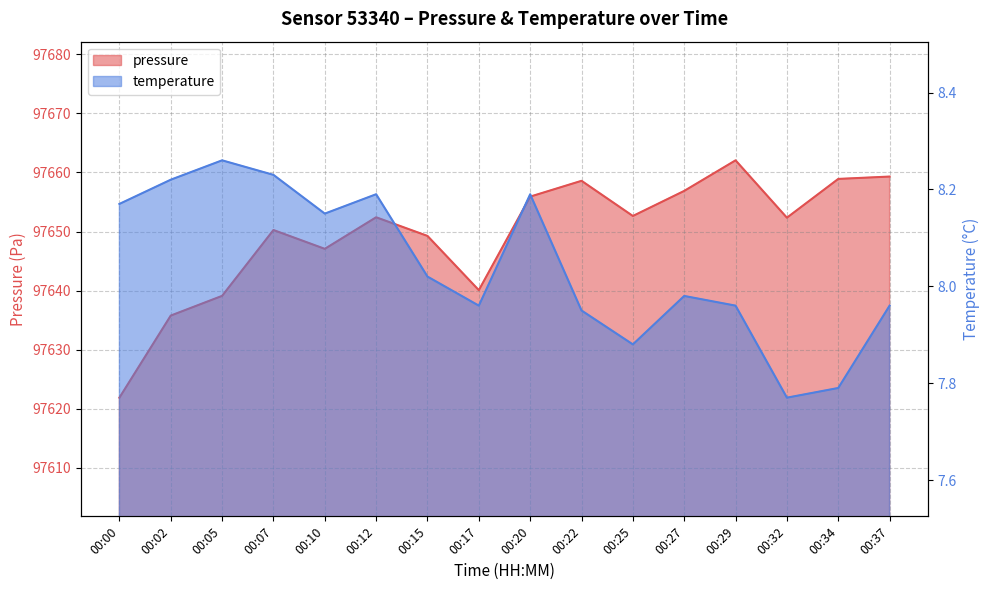

What is the smallest value displayed?

7.8